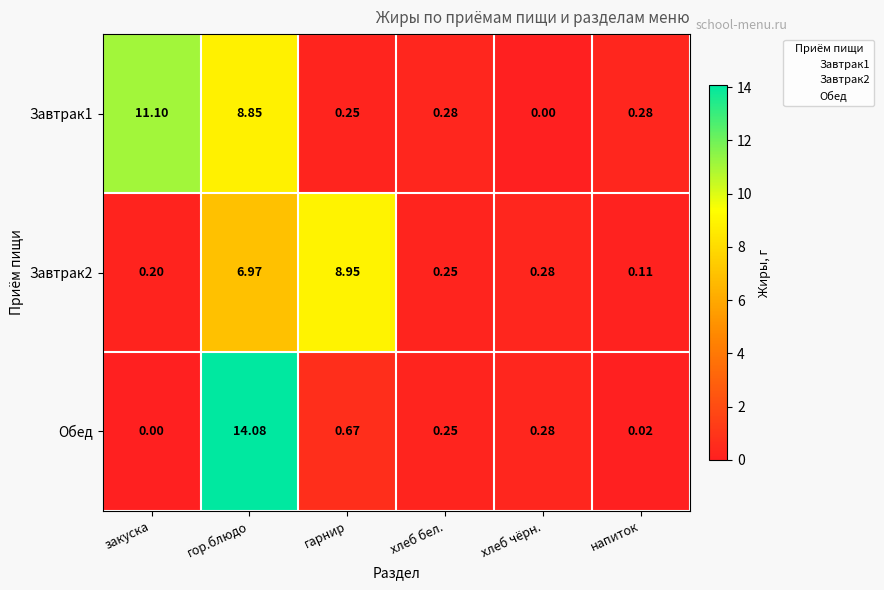

At which category is the sum across all series the highest?

гор.блюдо